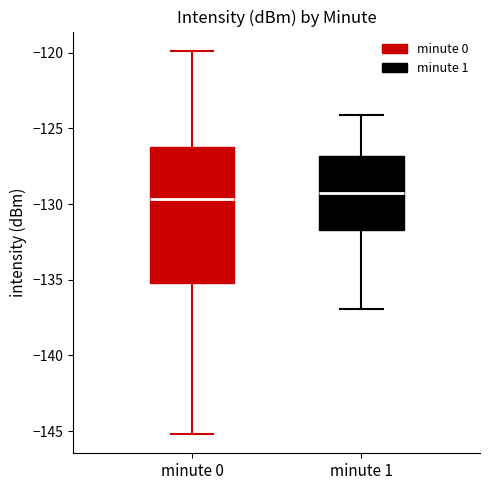

Comparing the boxes themselves (not the whiskers), which one is the tallest?

minute 0